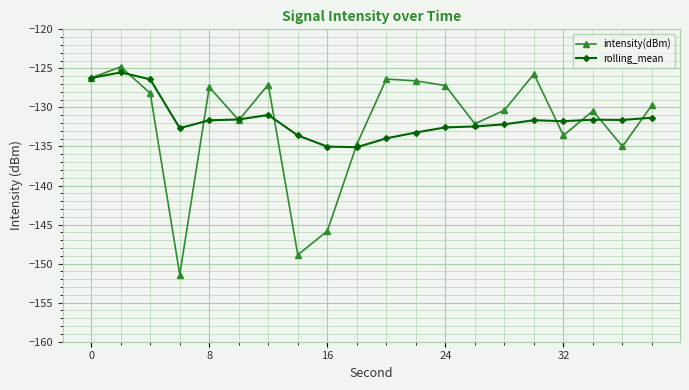

How many categories are shown in the chart?

20